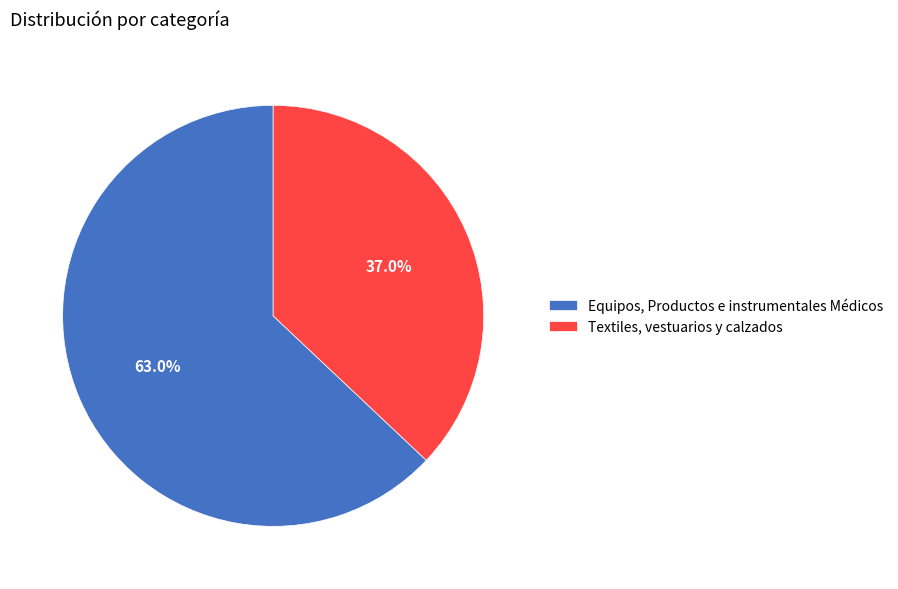

To the nearest percent, what portion does Equipos, Productos e instrumentales Médicos represent?

63%